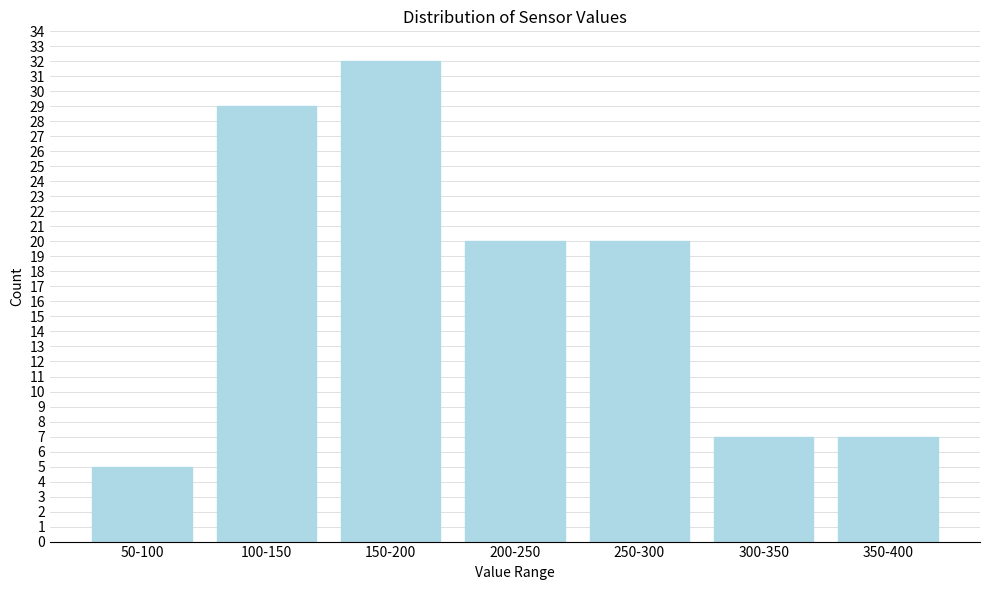

Reading left to right, transcribe all the data shown in this chart.

5	29	32	20	20	7	7